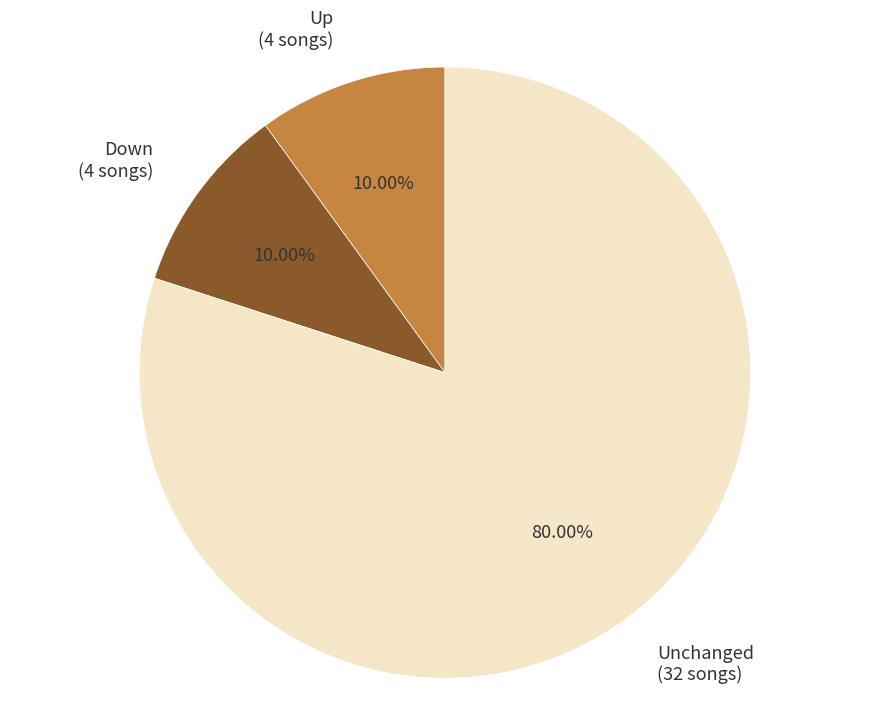

Approximately how many times larger is the value at Unchanged (32 songs) compared to Down (4 songs)?

8.0